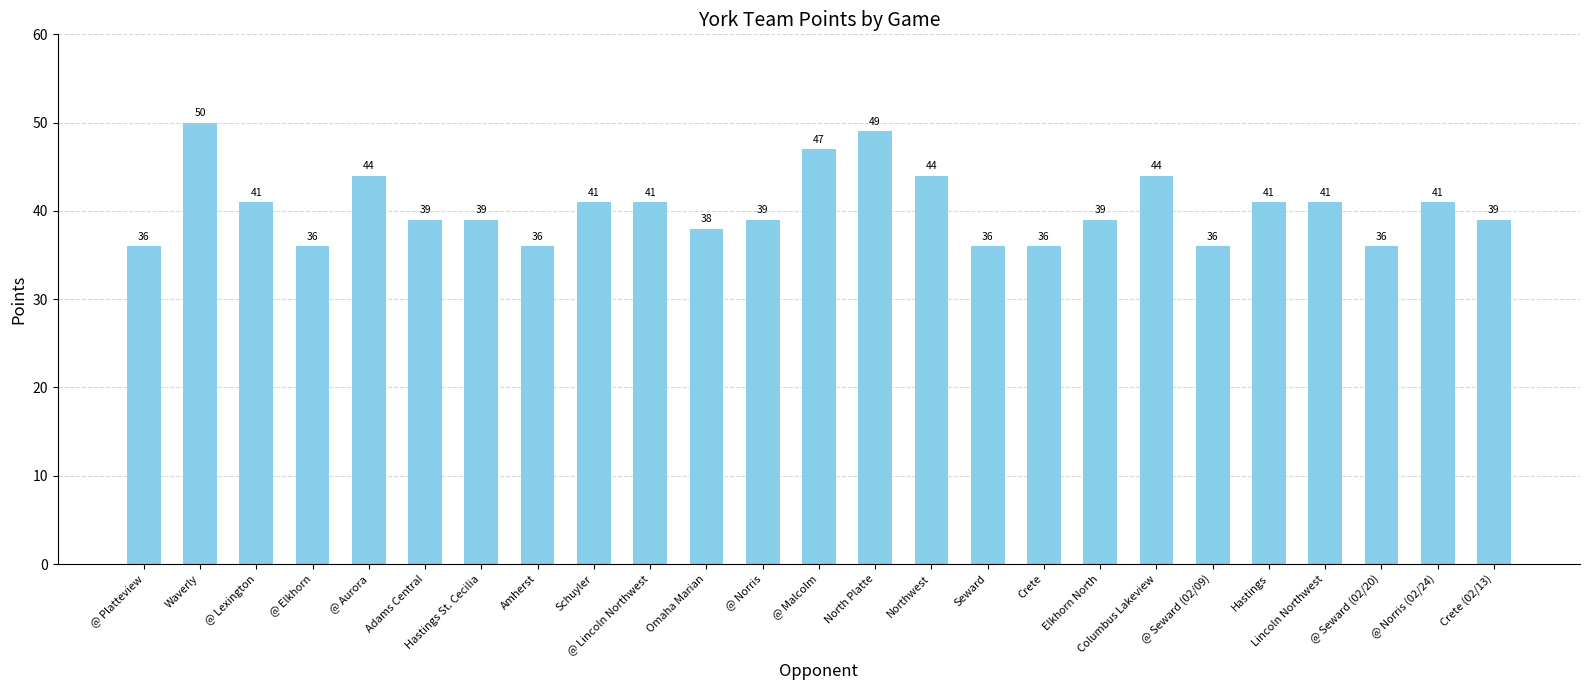

How many values are between 36 and 41?

19